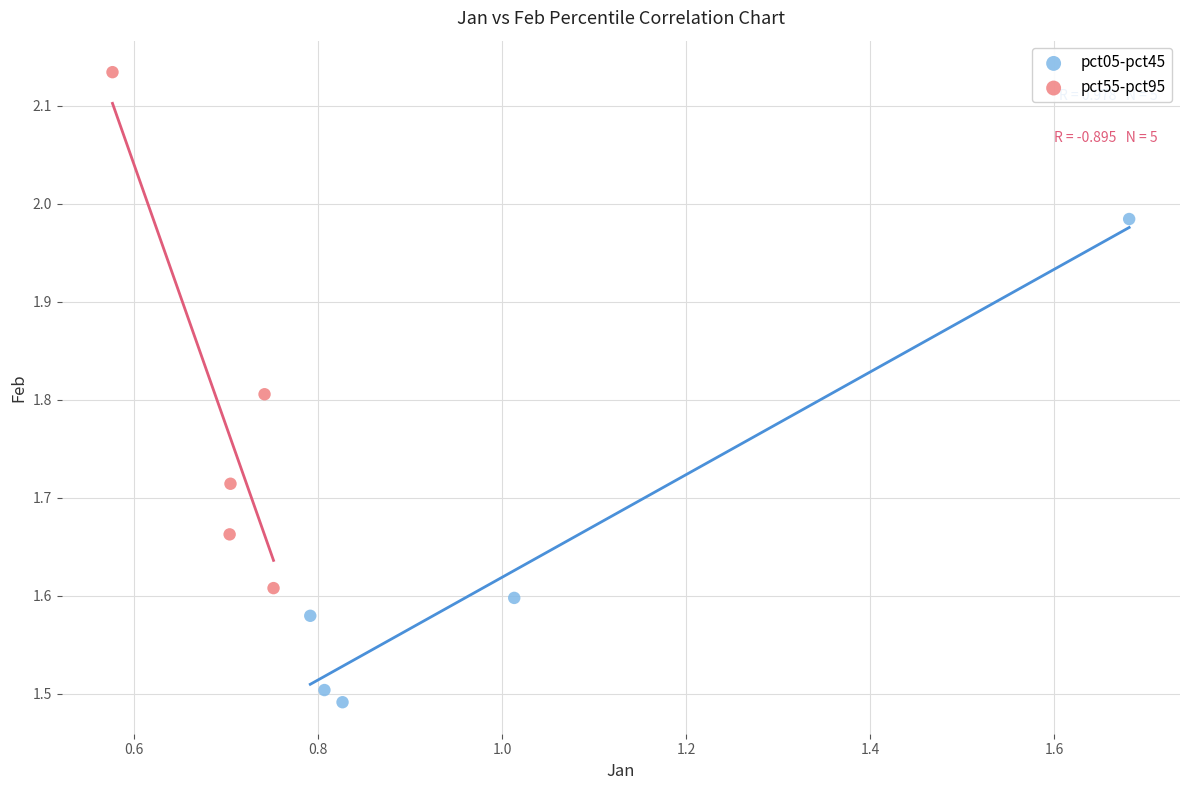

Which series reaches the maximum Y coordinate?

pct55-pct95